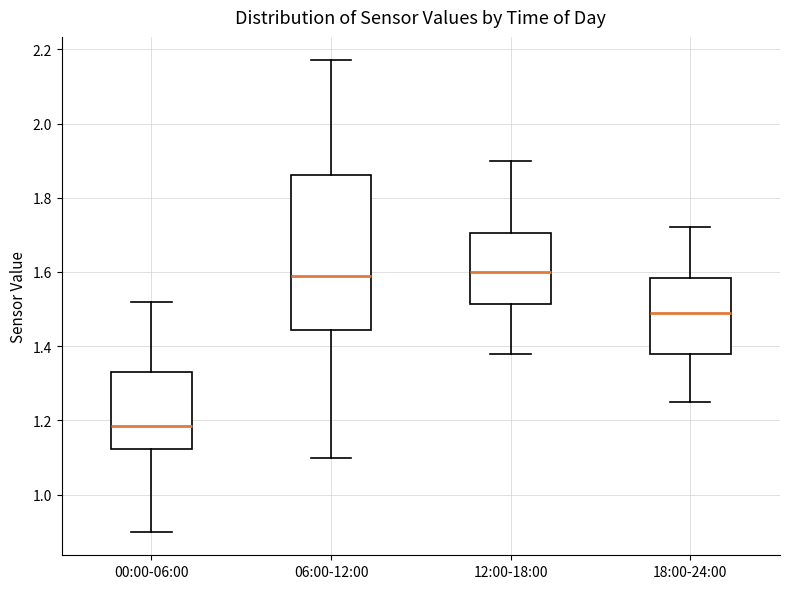

Reading left to right, read every box against the y-axis: the position of its median line, the range the box covers, and the ends of its whiskers. The values are not printed on the chart, so give them approximately, as read against the axis.

00:00-06:00: median 1.18, box 1.12 to 1.34, whiskers 0.90 to 1.52
06:00-12:00: median 1.60, box 1.44 to 1.86, whiskers 1.10 to 2.18
12:00-18:00: median 1.60, box 1.52 to 1.70, whiskers 1.38 to 1.90
18:00-24:00: median 1.50, box 1.38 to 1.58, whiskers 1.26 to 1.72